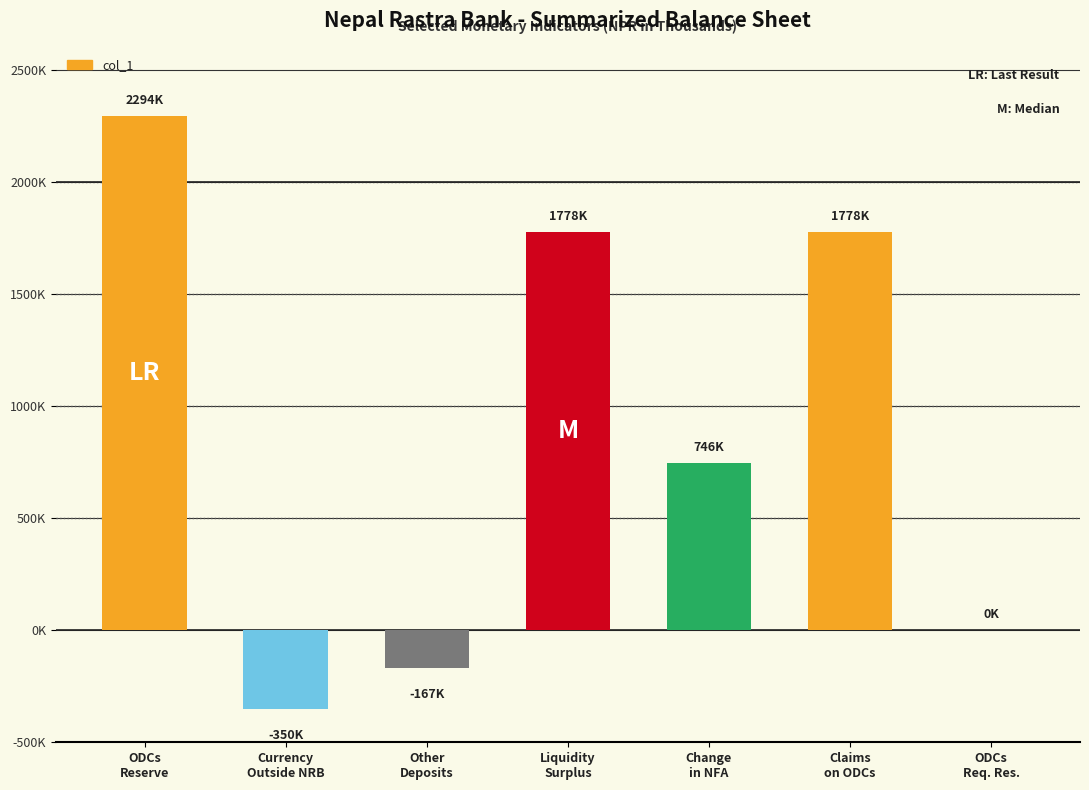

Are the bars grouped side by side (vs. stacked)?

No